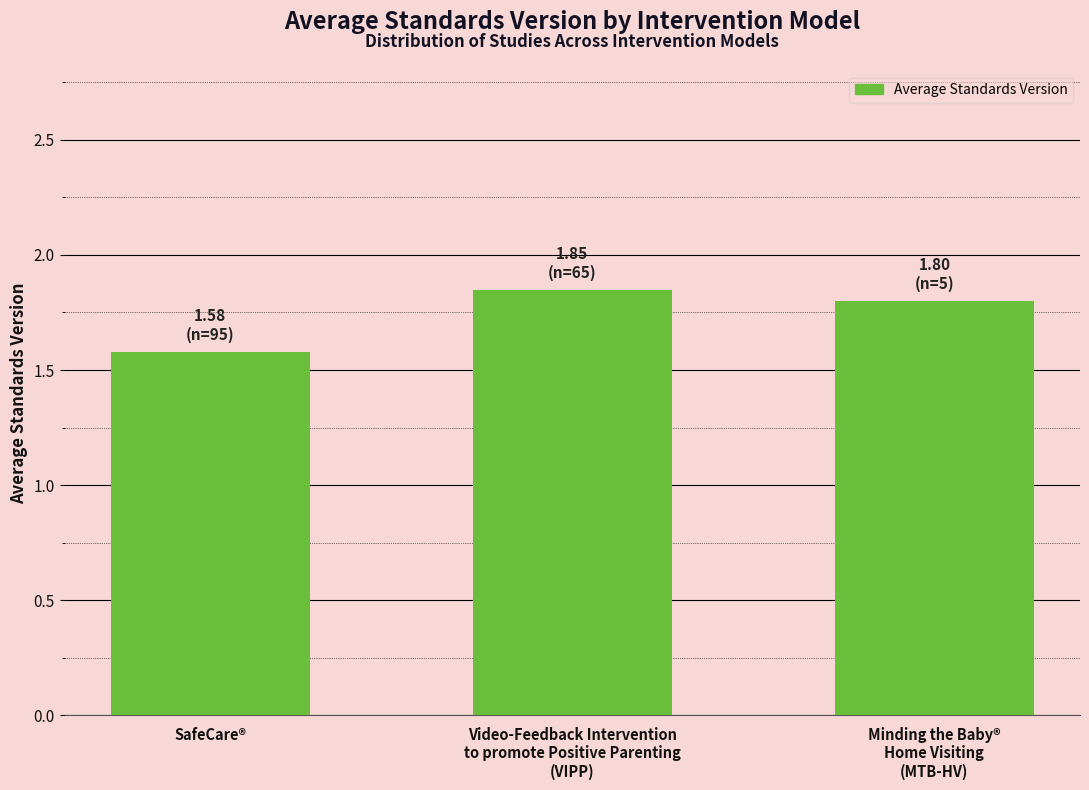

List the labels in order of value, largest first.

Video-Feedback Intervention
to promote Positive Parenting
(VIPP), Minding the Baby®
Home Visiting
(MTB-HV), SafeCare®